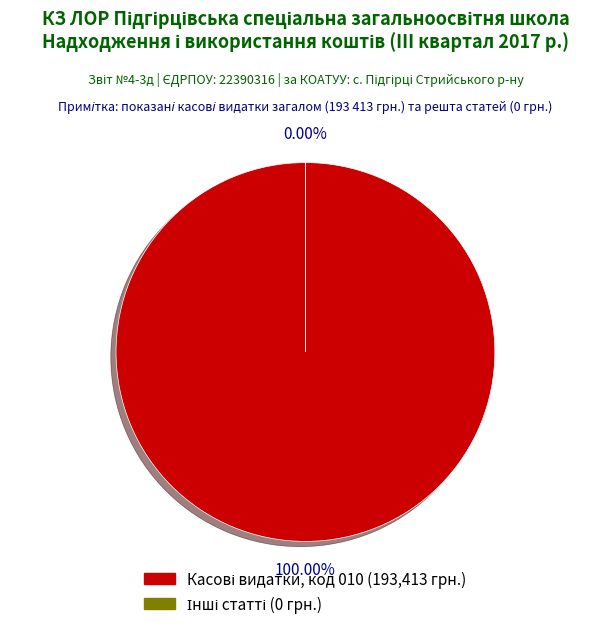

The Поточні видатки slice represents 1% of the pie. True or false?

False